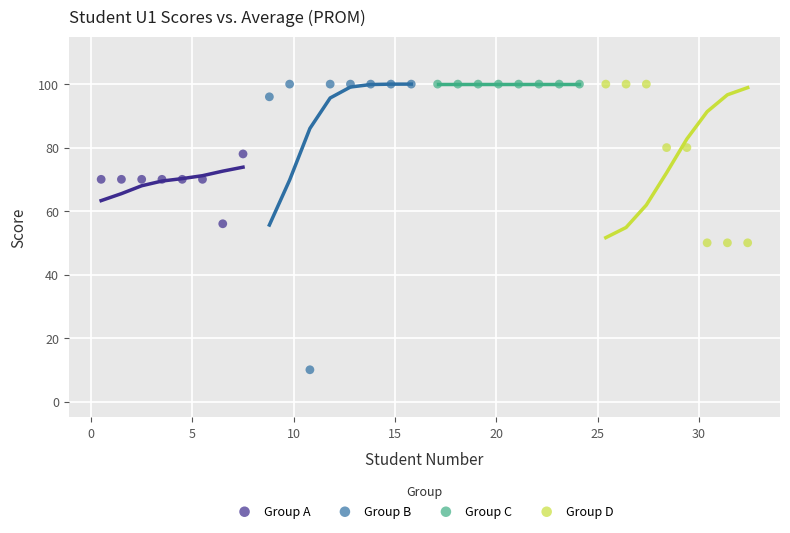

Which series reaches the minimum Y coordinate?

Group B